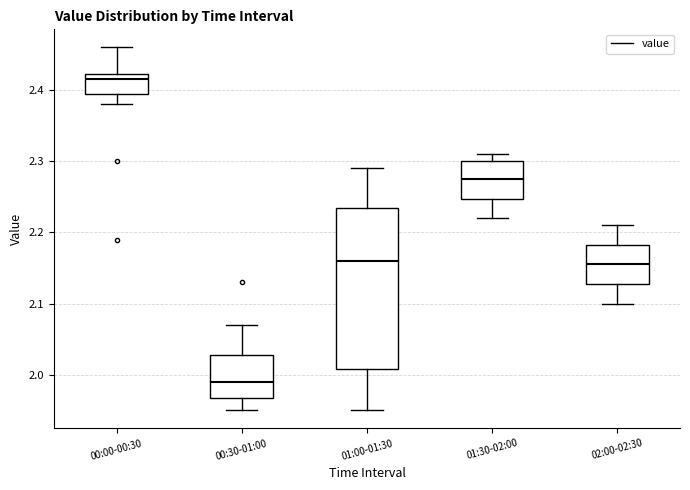

Reading left to right, transcribe this box plot: for each box, give where its median line is, the range the box spans, and where its two whiskers end, as read against the y-axis. The values are not printed on the chart, so give them approximately, as read against the axis.

00:00-00:30: median 2.42 (just below the box's upper edge), box 2.40 to 2.42, whiskers 2.38 to 2.46
00:30-01:00: median 1.99, box 1.97 to 2.03, whiskers 1.95 to 2.07
01:00-01:30: median 2.16, box 2.01 to 2.24, whiskers 1.95 to 2.29
01:30-02:00: median 2.28, box 2.25 to 2.30, whiskers 2.22 to 2.31
02:00-02:30: median 2.16, box 2.13 to 2.18, whiskers 2.10 to 2.21